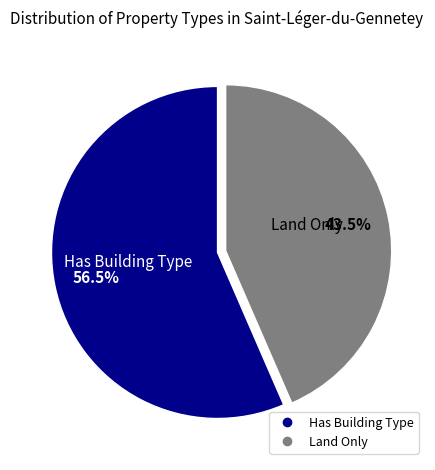

Is there any slice that represents more than half of the pie?

Yes